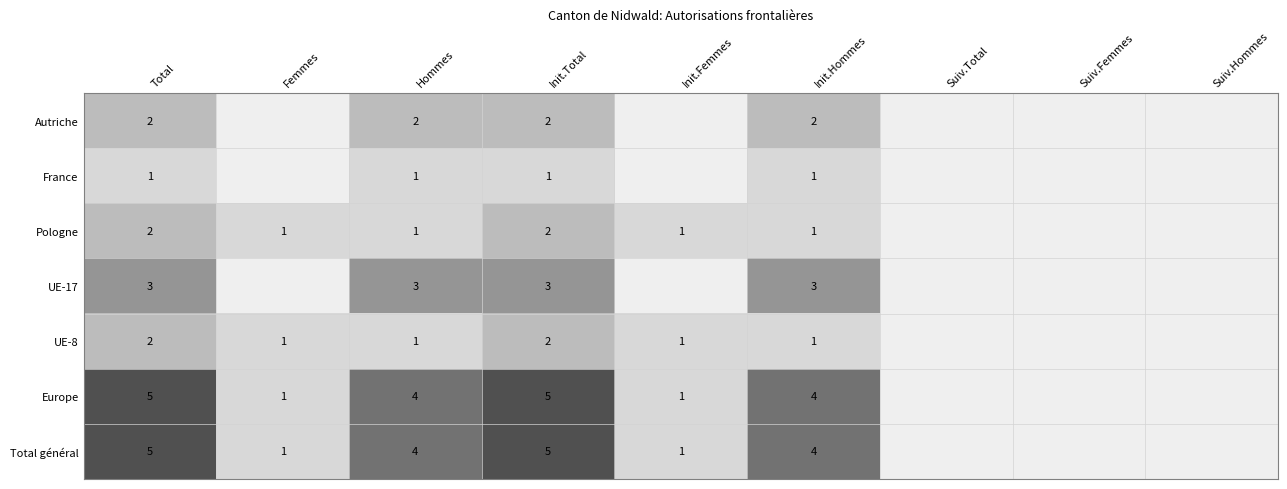

The value of UE-8 at Femmes is 1. True or false?

True